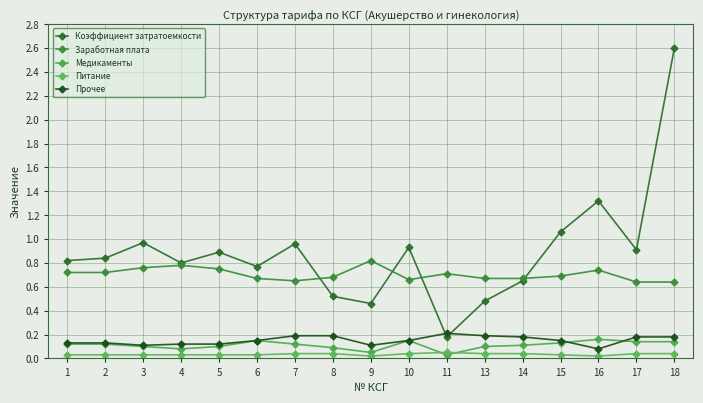

What is the spread (max minus min) of values at 11?

0.7